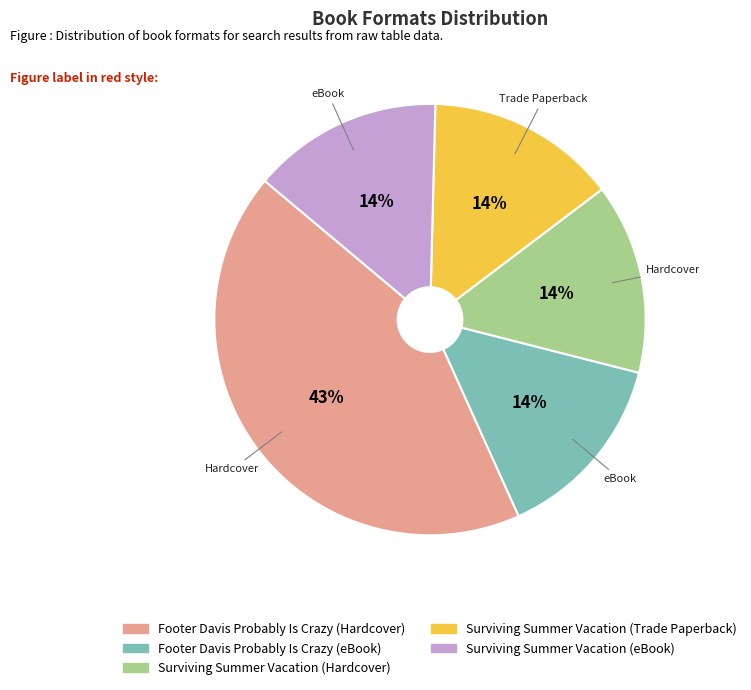

To the nearest percent, what percentage of the pie is Surviving Summer Vacation (eBook)?

14%